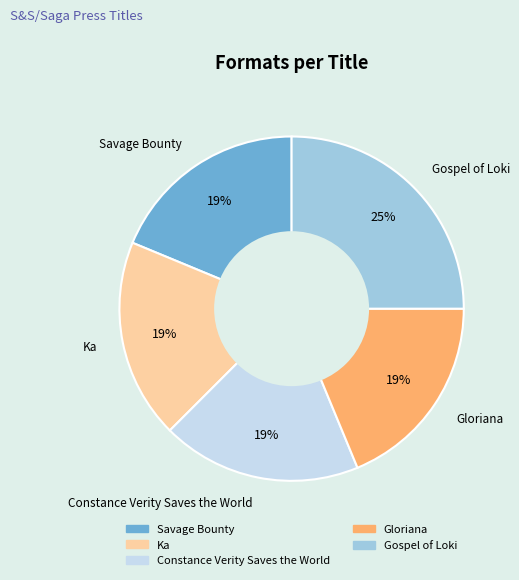

To the nearest percent, what is the difference between the largest and smallest slice percentages?

6%